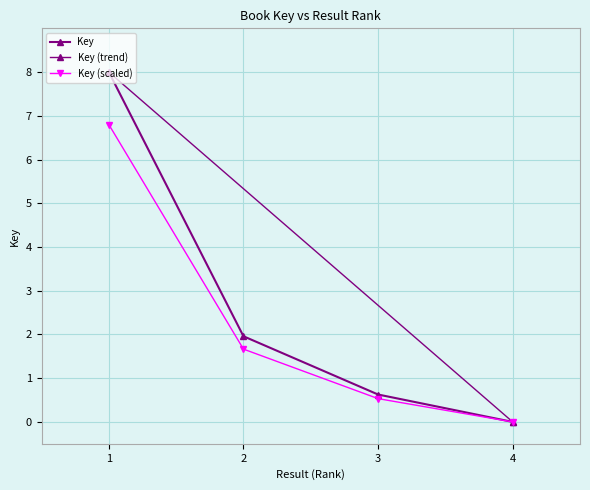

List the labels in order of value, smallest first.

4, 3, 2, 1